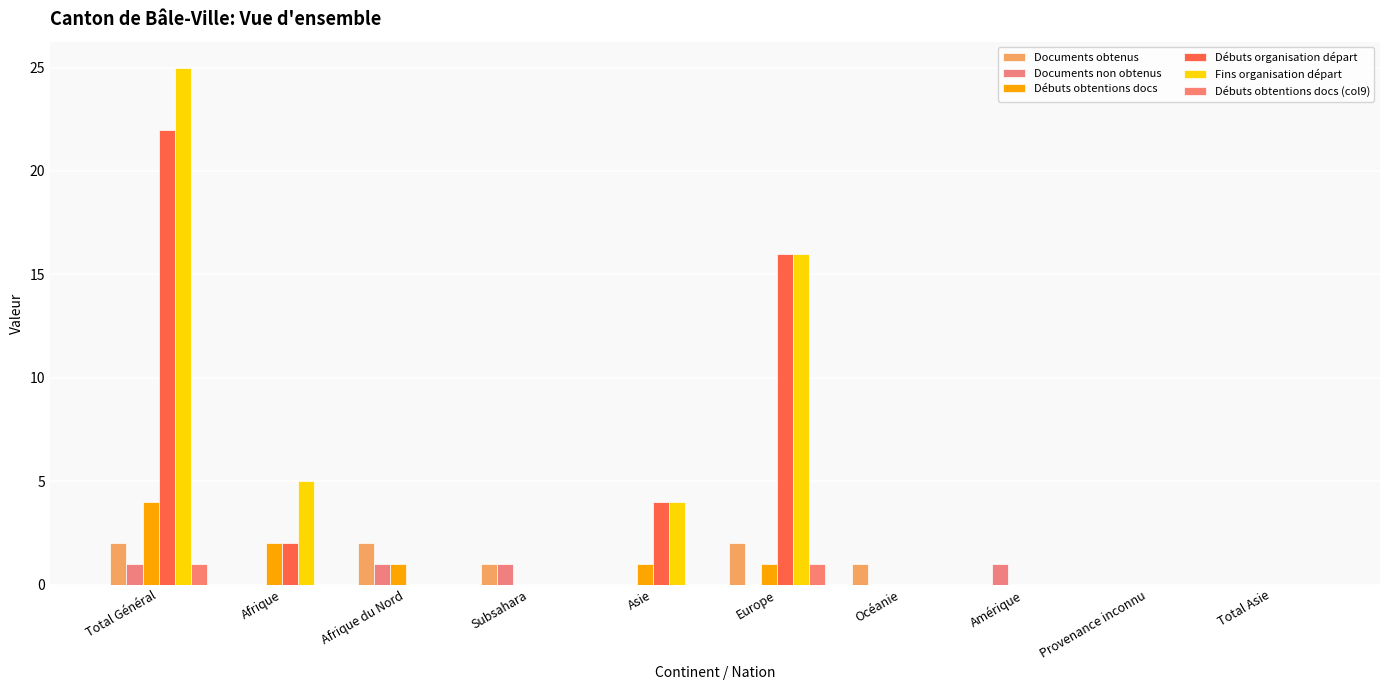

How many groups of bars are there?

10